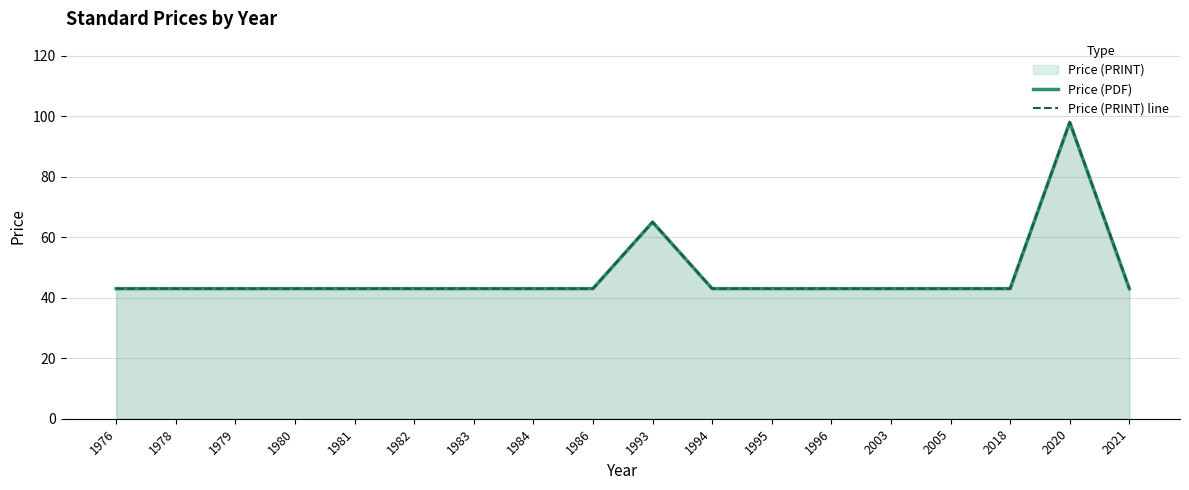

Reading right to left, transcribe all the data shown in this chart.

Price (PDF): 43	98	43	43	43	43	43	43	65	43	43	43	43	43	43	43	43	43
Price (PRINT) line: 43	98	43	43	43	43	43	43	65	43	43	43	43	43	43	43	43	43